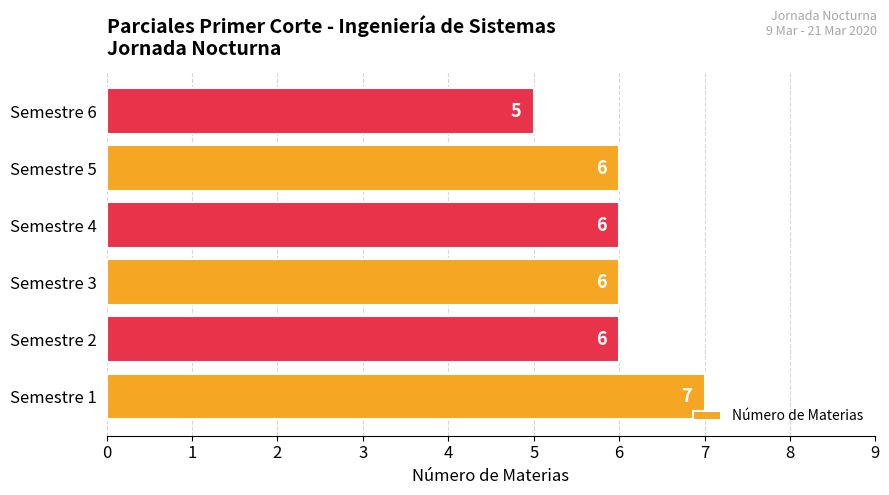

Reading bottom to top, what are all the values shown in this chart?

7	6	6	6	6	5